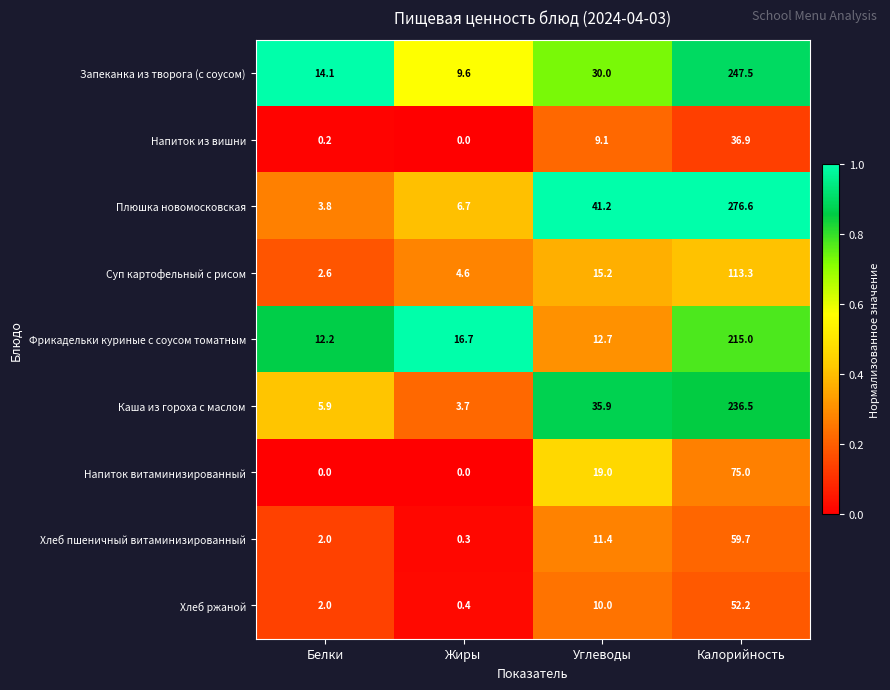

Rank the series by their maximum value, from lowest to highest.

Напиток из вишни, Хлеб ржаной, Хлеб пшеничный витаминизированный, Напиток витаминизированный, Суп картофельный с рисом, Фрикадельки куриные с соусом томатным, Каша из гороха с маслом, Запеканка из творога (с соусом), Плюшка новомосковская